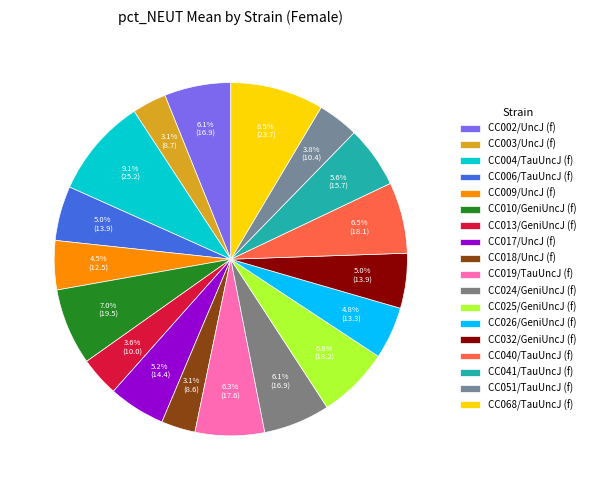

Is there any slice that represents more than half of the pie?

No